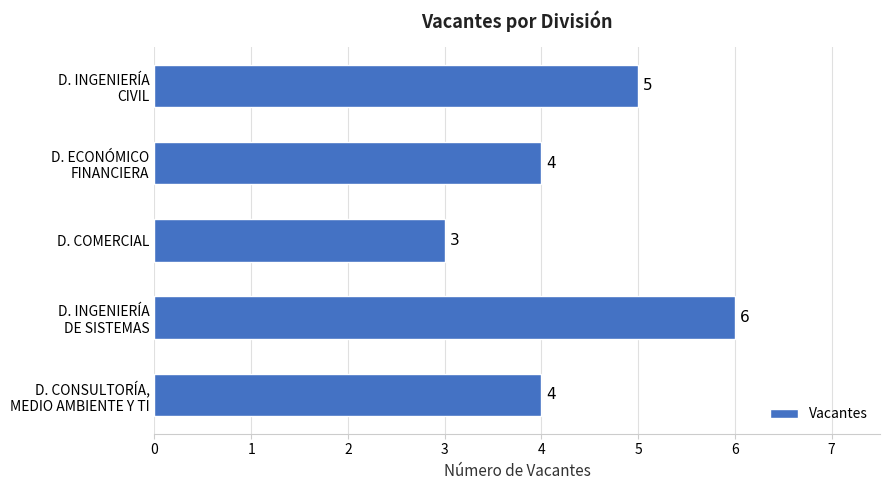

Reading top to bottom, list all the values displayed in this chart.

5	4	3	6	4